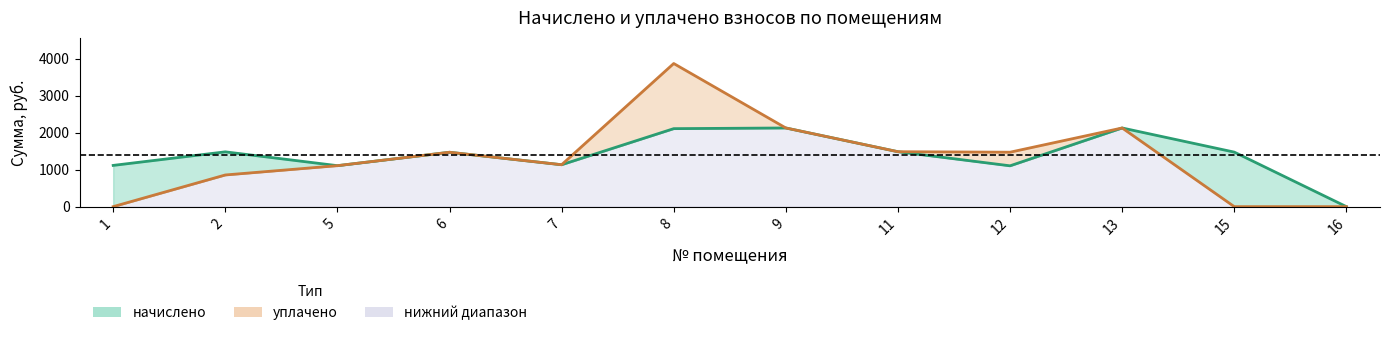

Rank the series at 8 from lowest to highest value.

начислено, уплачено